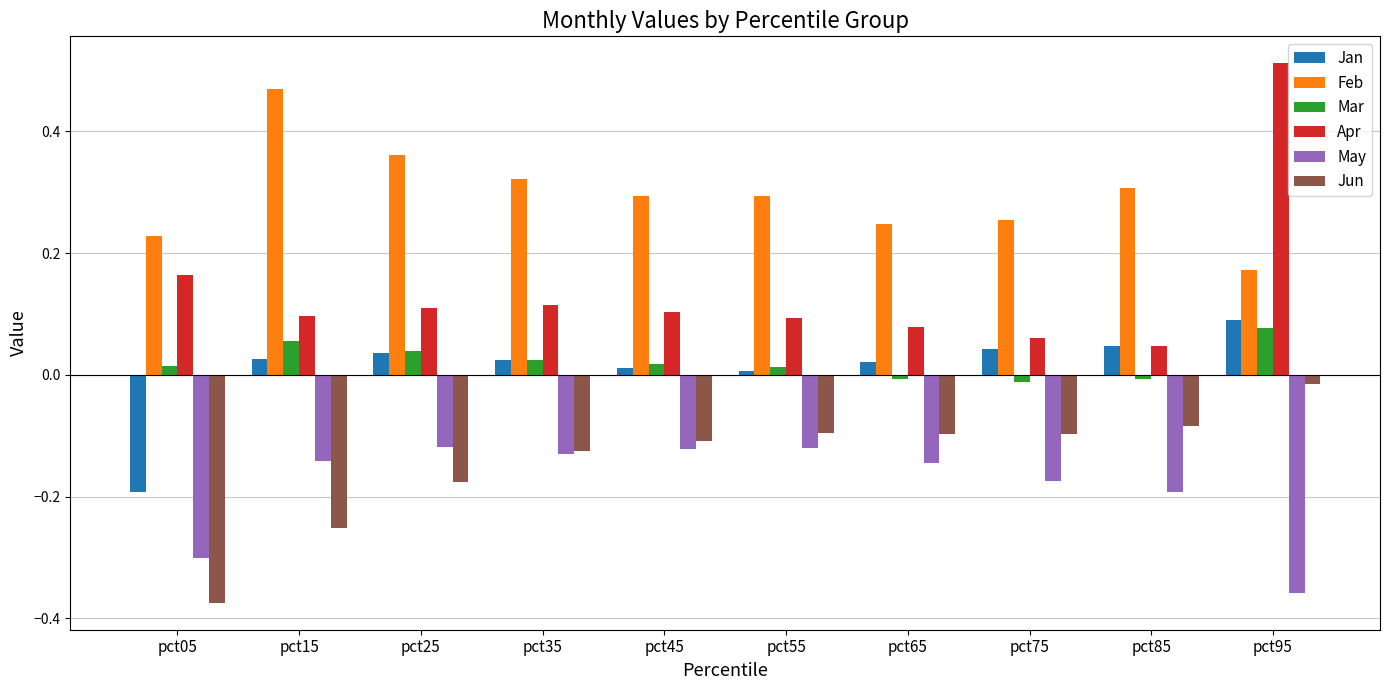

How many data points does each series have?

10